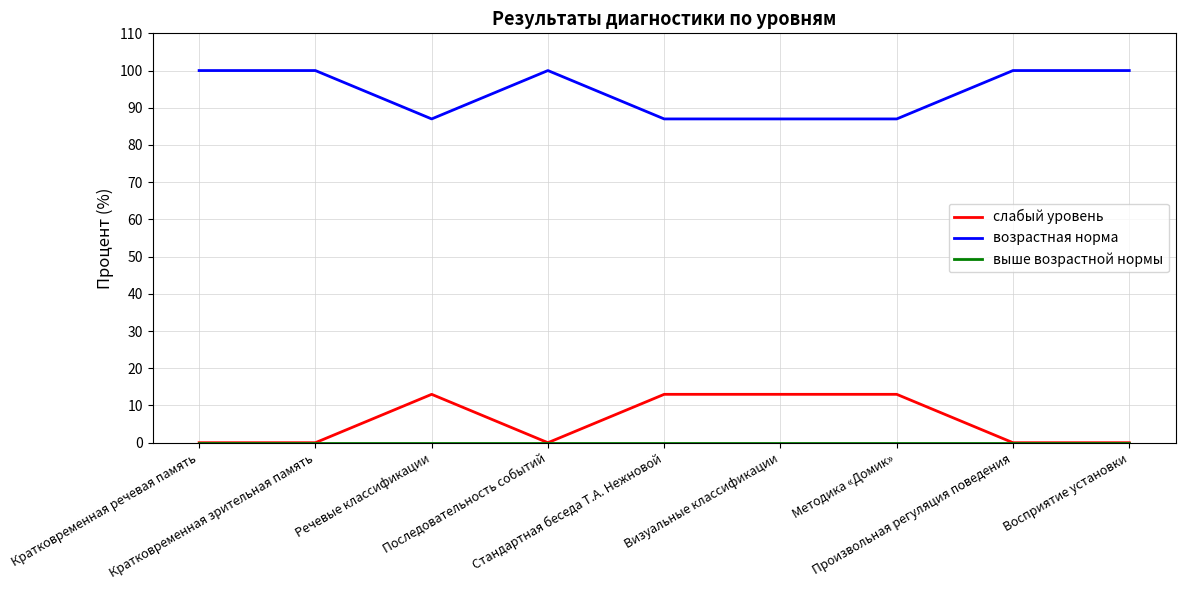

Which series has the largest total across all categories?

возрастная норма